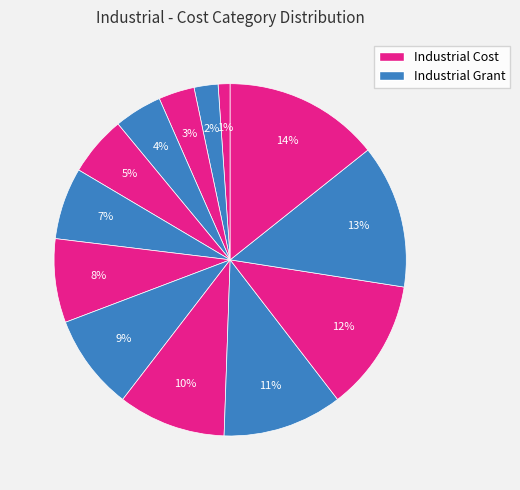

How many segments does this pie chart have?

13